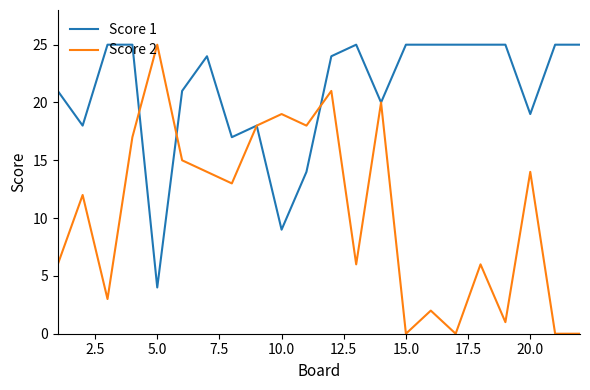

Which series has the widest spread of values?

Score 2